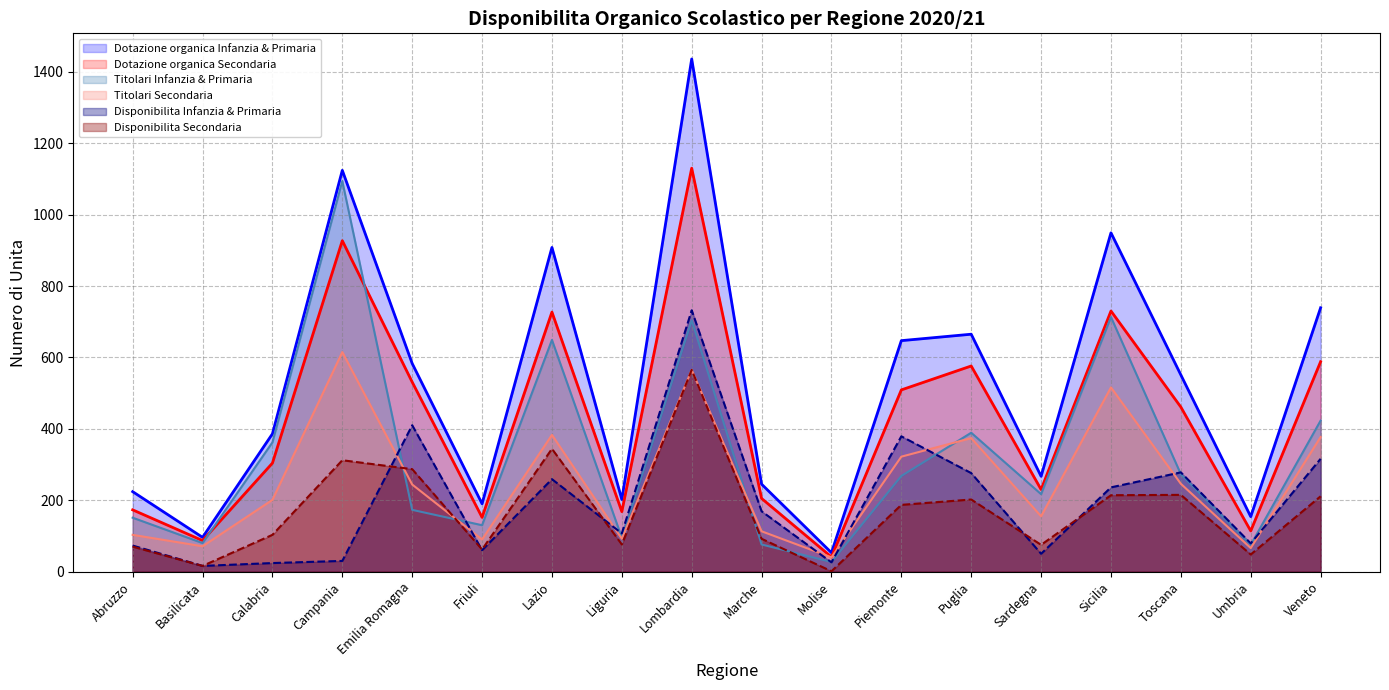

True or false: Disponibilita Infanzia & Primaria has more than 2 points higher than both neighbors.

True